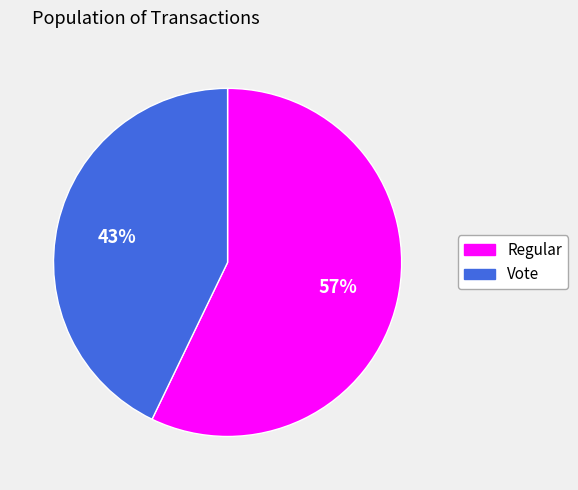

Does Vote represent more than half of the total?

No